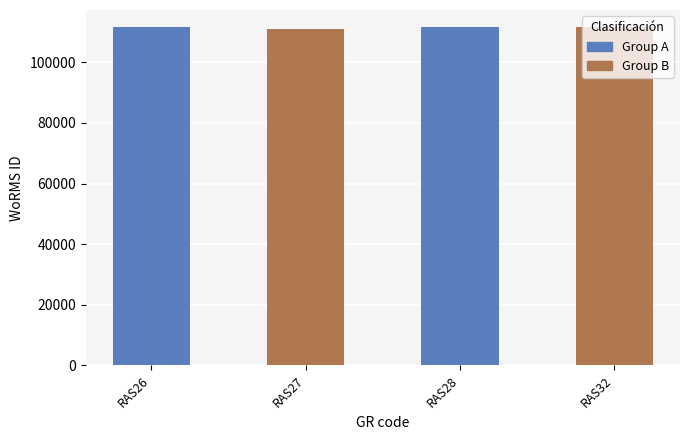

What is the value of the 4th bar from the left?

111621